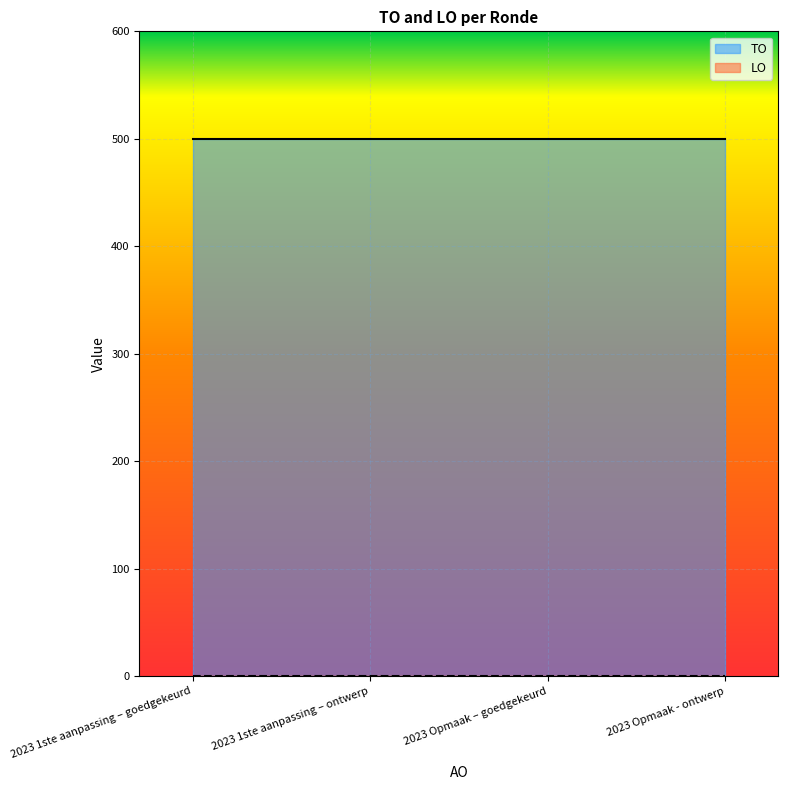

List the labels in order of LO value, largest first.

2023 1ste aanpassing – goedgekeurd, 2023 1ste aanpassing – ontwerp, 2023 Opmaak – goedgekeurd, 2023 Opmaak - ontwerp